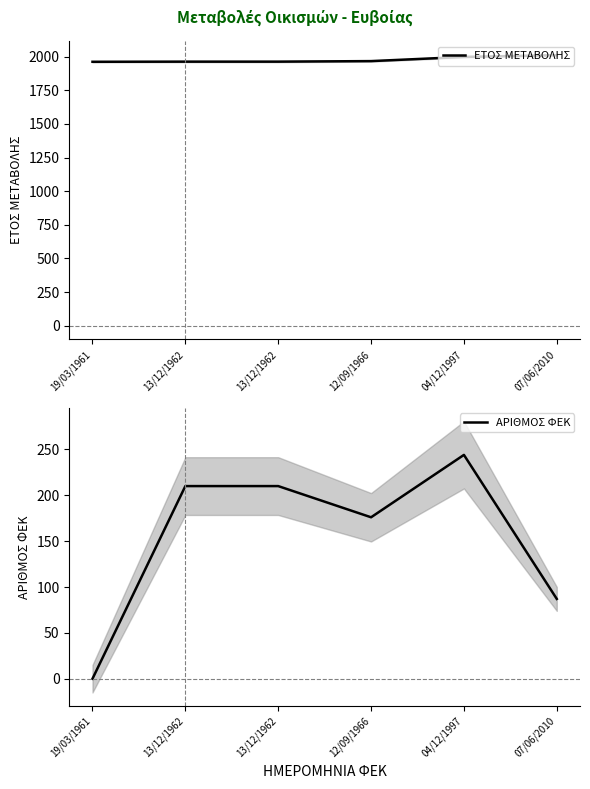

Reading right to left, transcribe all the data shown in this chart.

ΕΤΟΣ ΜΕΤΑΒΟΛΗΣ: 07/06/2010=2010	04/12/1997=1997	12/09/1966=1966	13/12/1962=1962	13/12/1962=1962	19/03/1961=1961
ΑΡΙΘΜΟΣ ΦΕΚ: 07/06/2010=87	04/12/1997=244	12/09/1966=176	13/12/1962=210	13/12/1962=210	19/03/1961=0